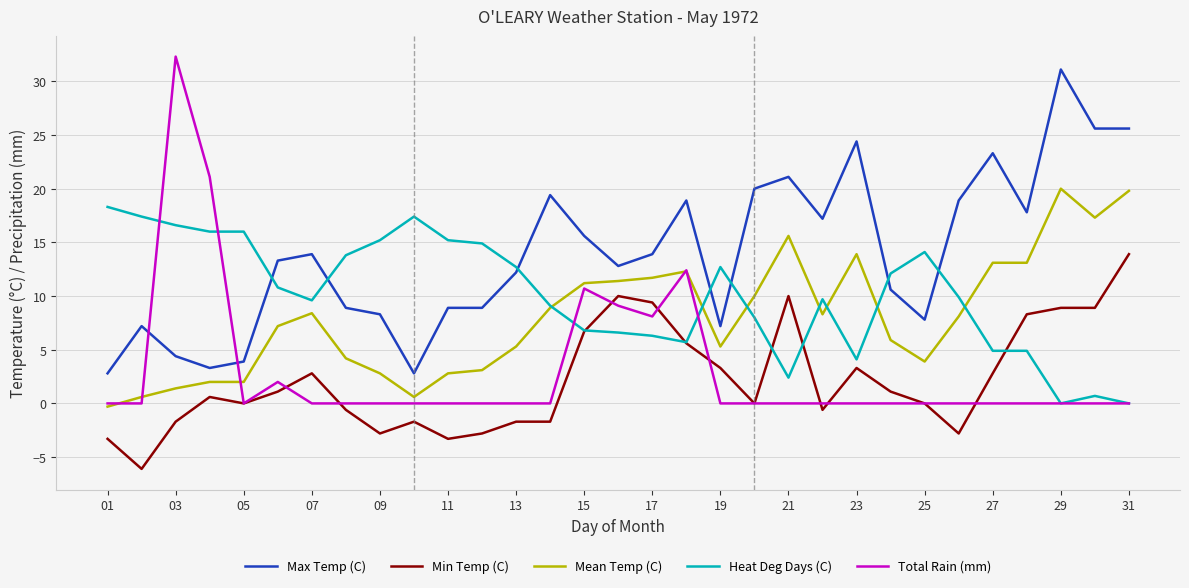

Which series has the widest spread of values?

Total Rain (mm)